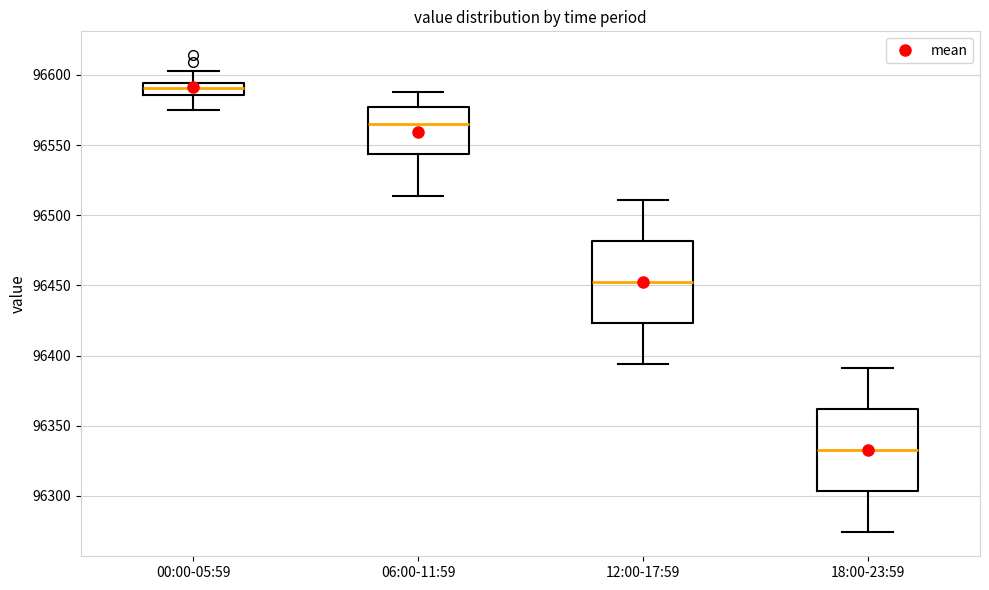

Which box has the lowest median line?

18:00-23:59